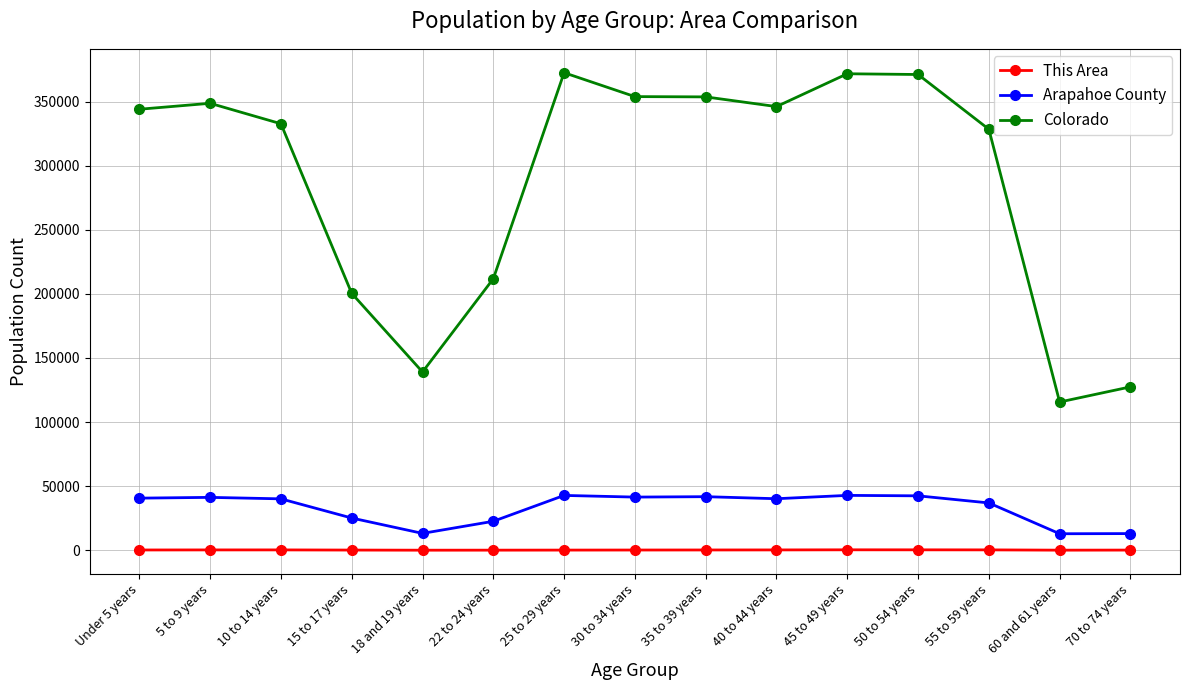

Count the number of data series in this chart.

3